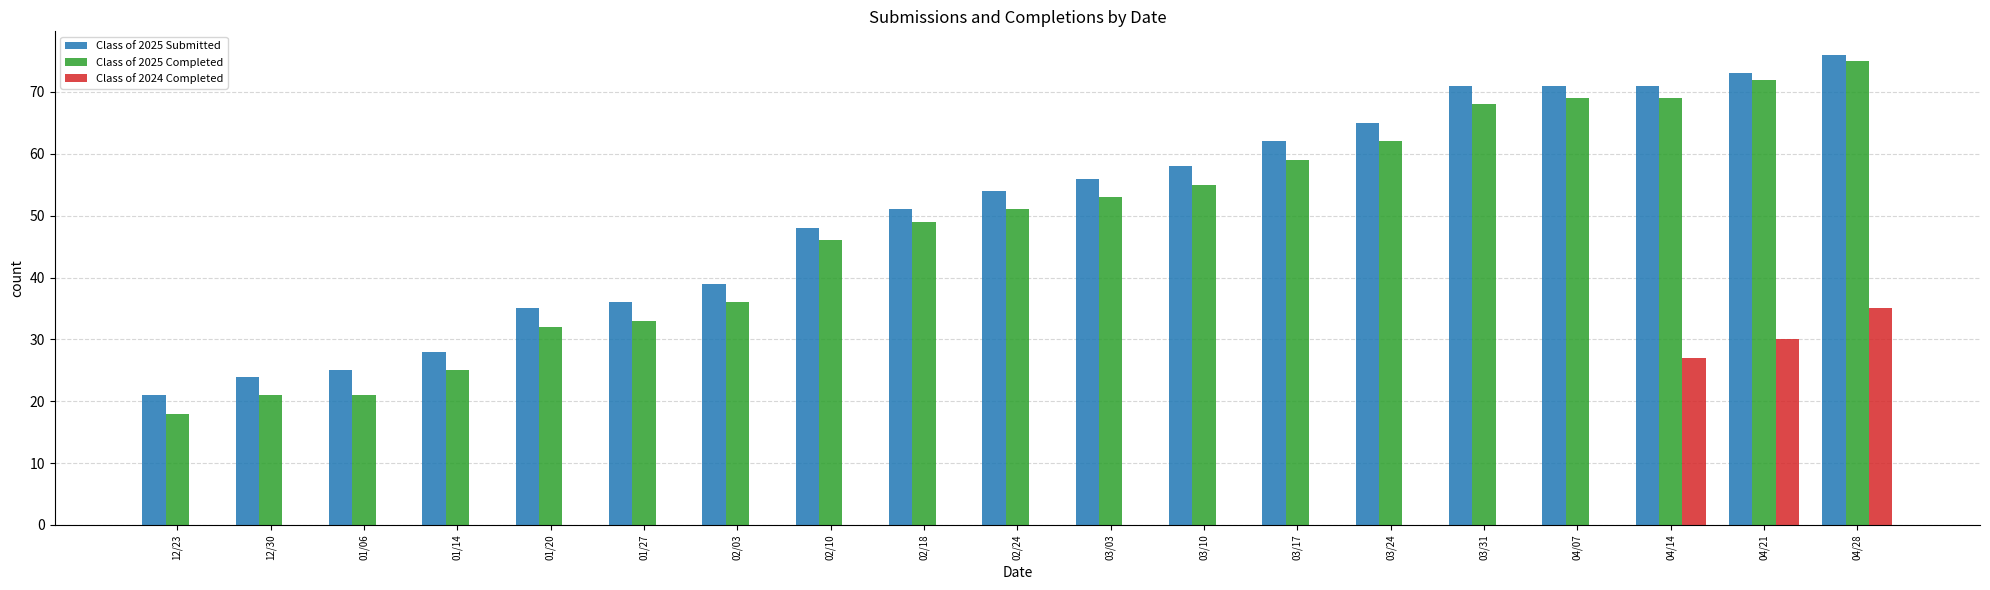

Which series changed the most between 01/14 and 04/21?

Class of 2025 Completed